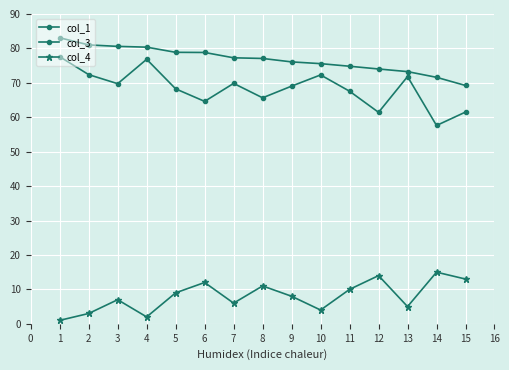

How many categories are shown in the chart?

15